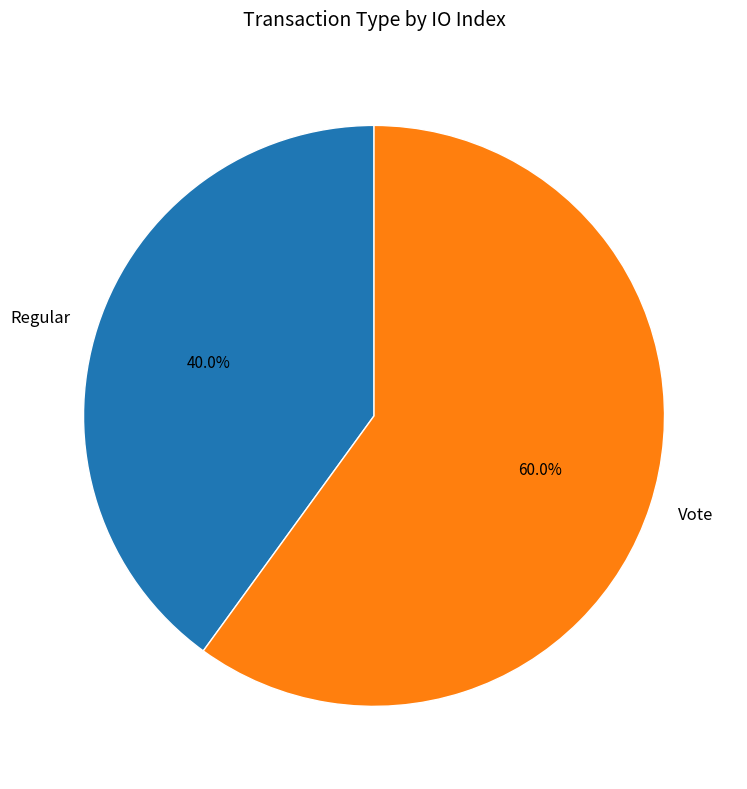

Which slice represents more than half of the pie?

Vote